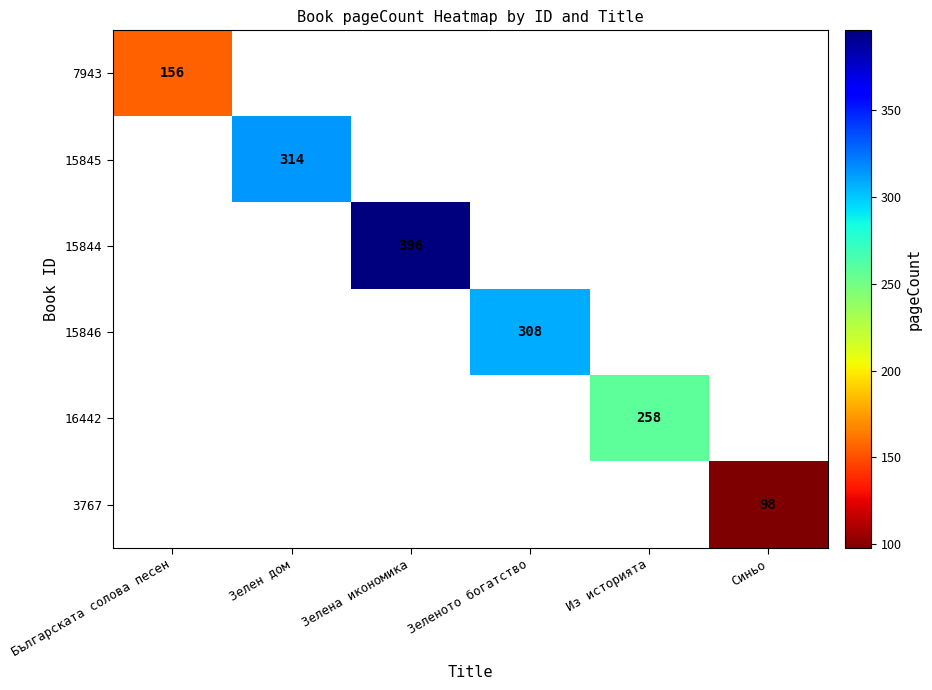

Is it true that 15846 equals 204 at Зеленото богатство?

False